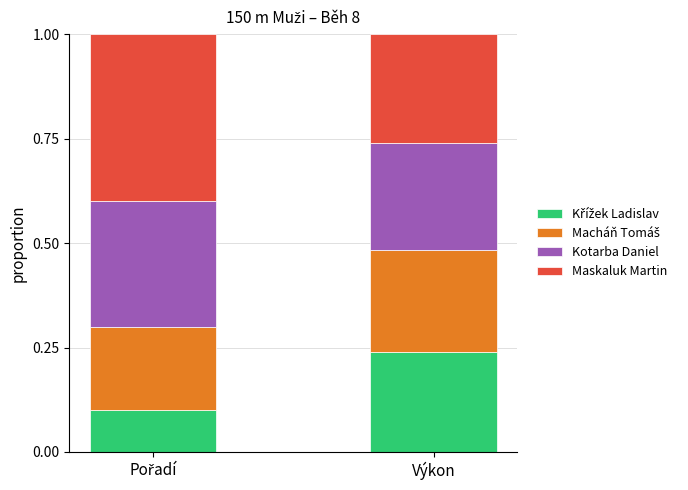

What is the total value across all series at Výkon?

1.0